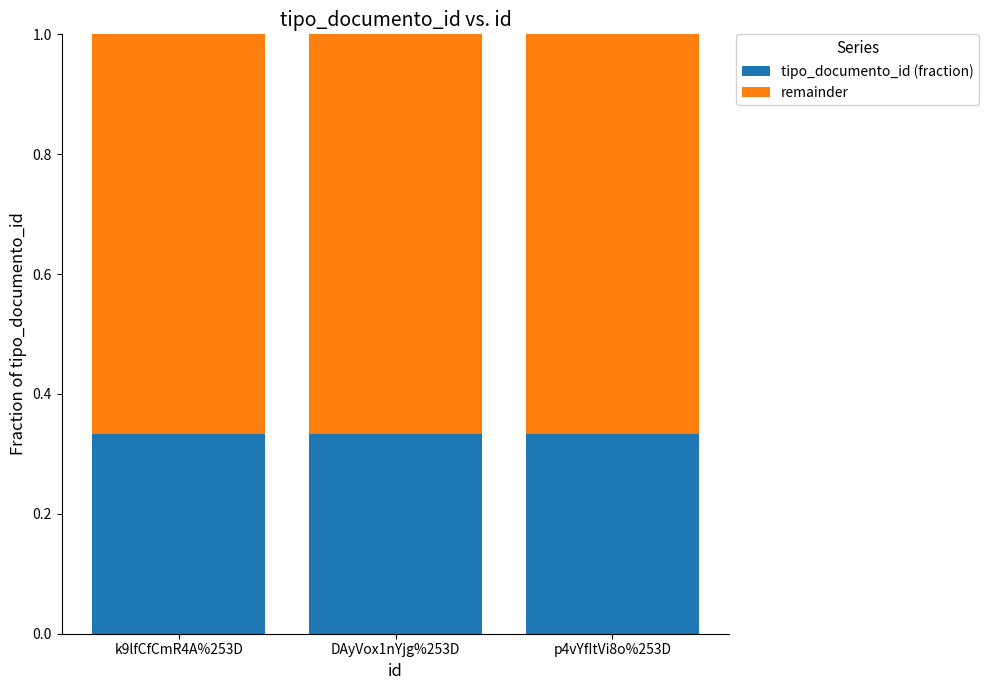

What is the sum of all tipo_documento_id (fraction) values?

1.0